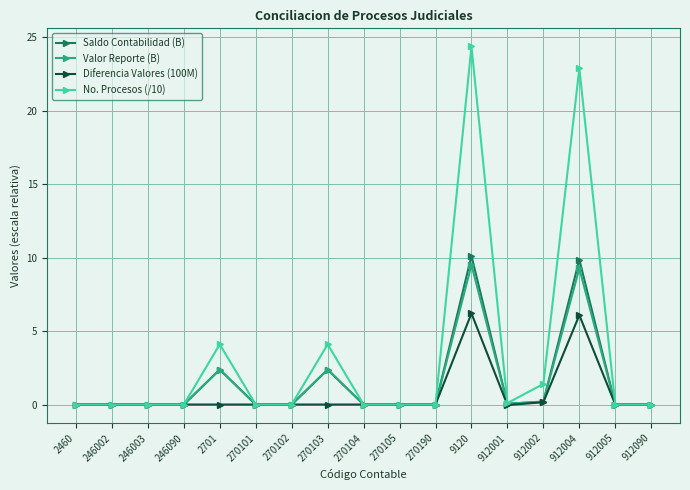

At how many categories does at least one series exceed 7?

2